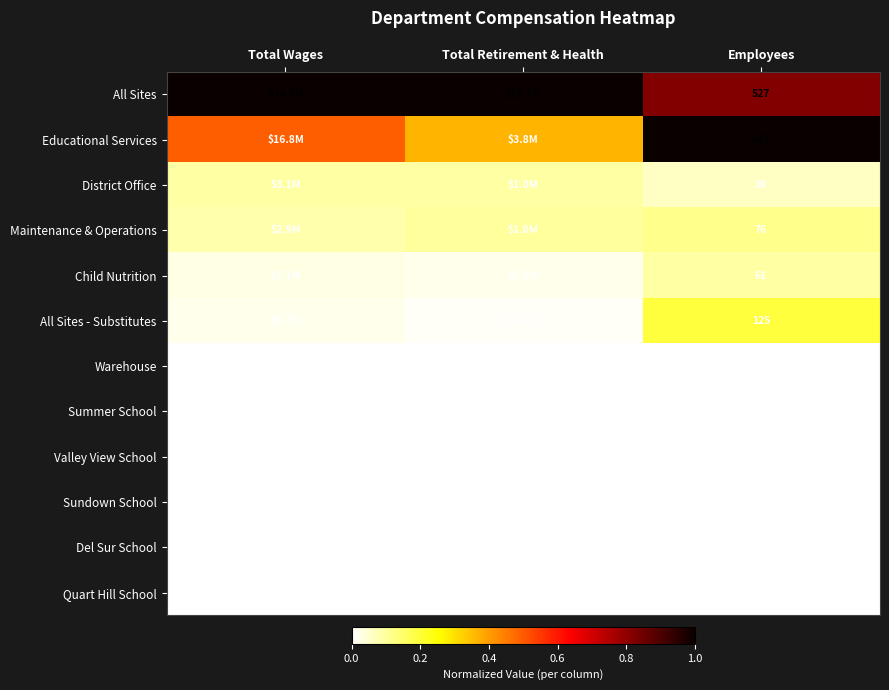

Which series has the largest range (max minus min)?

Educational Services